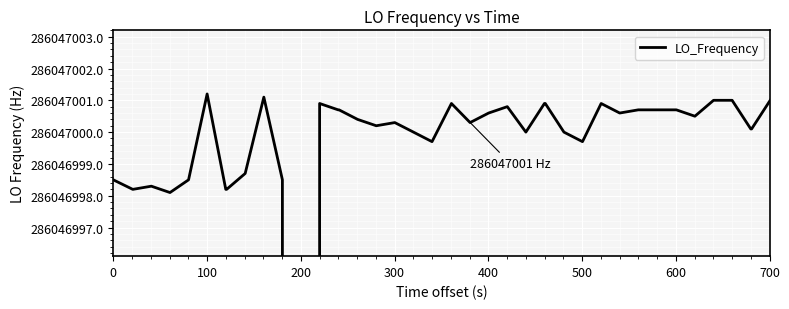

What is the maximum value shown in the chart?

286047001.2